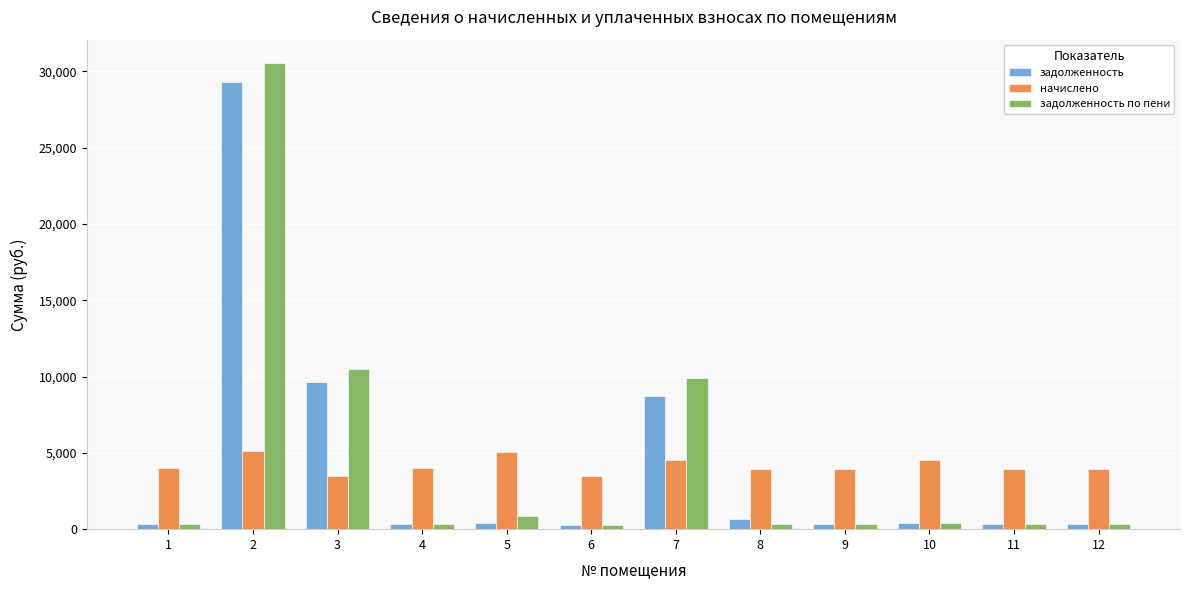

What is the average value of the начислено series?

4179.0